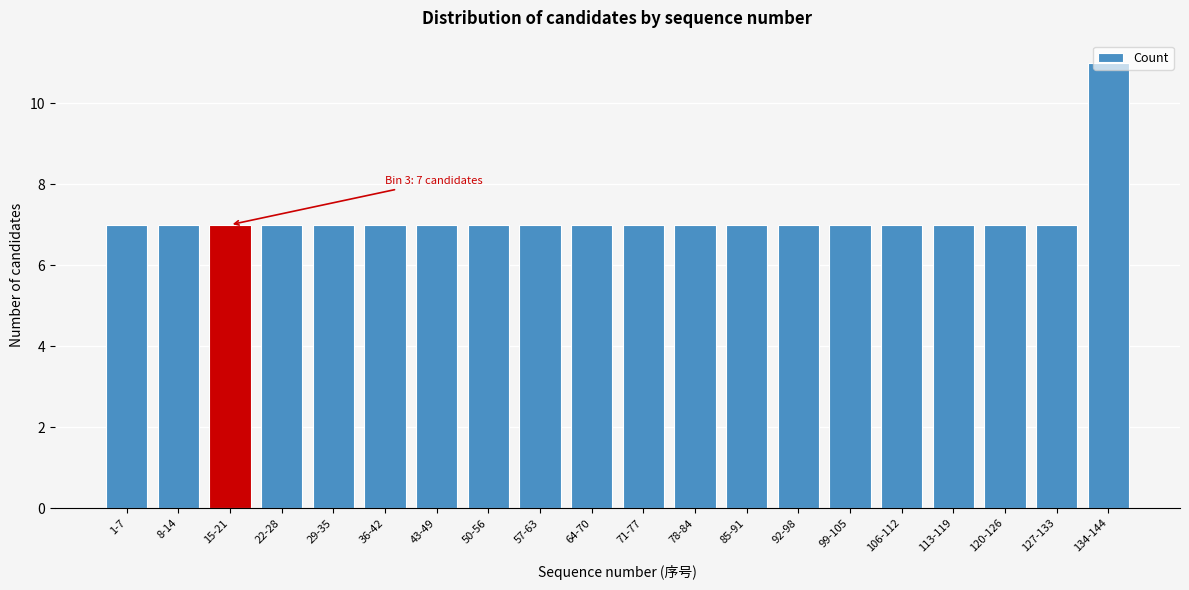

Which category has the highest value across all series?

134-144